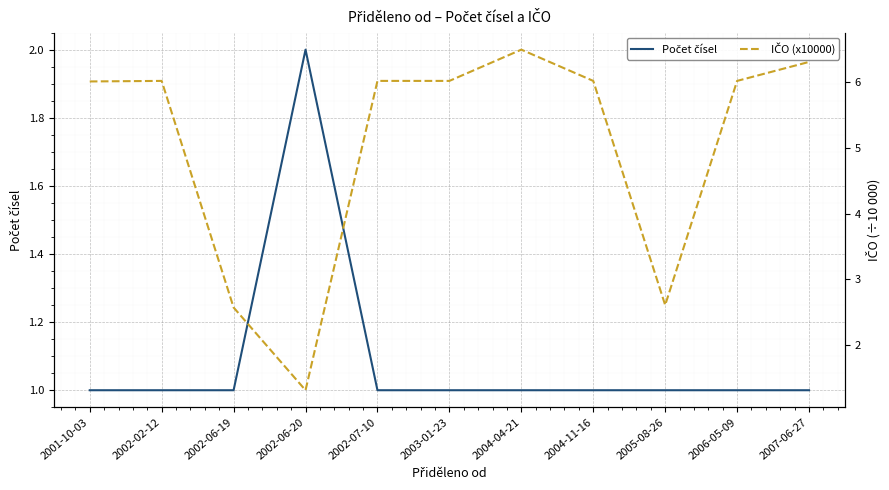

After their last crossing, which series has the higher values: IČO (x10000) or Počet čísel?

IČO (x10000)